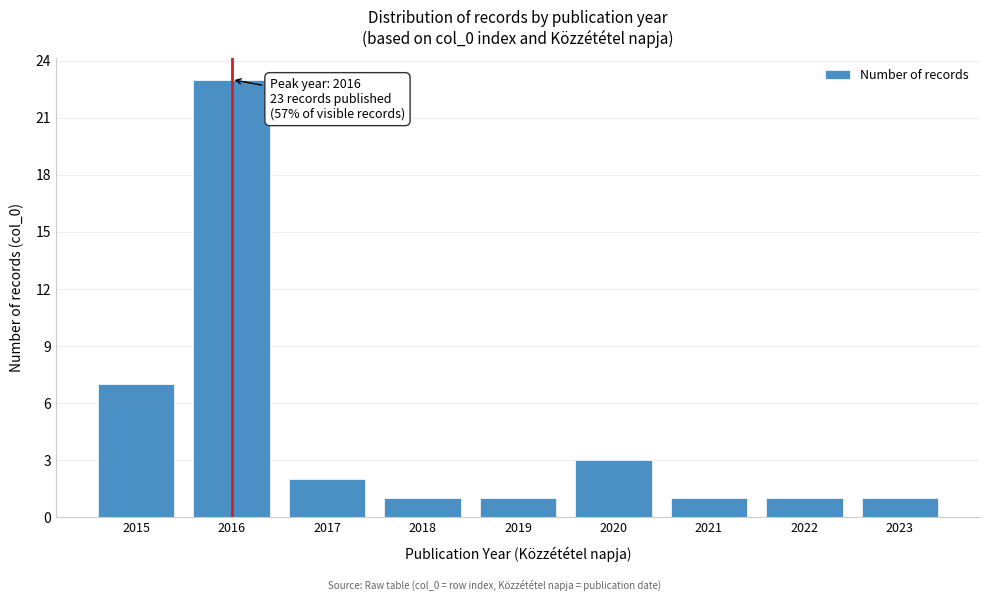

Reading right to left, extract all data points from this chart.

1	1	1	3	1	1	2	23	7